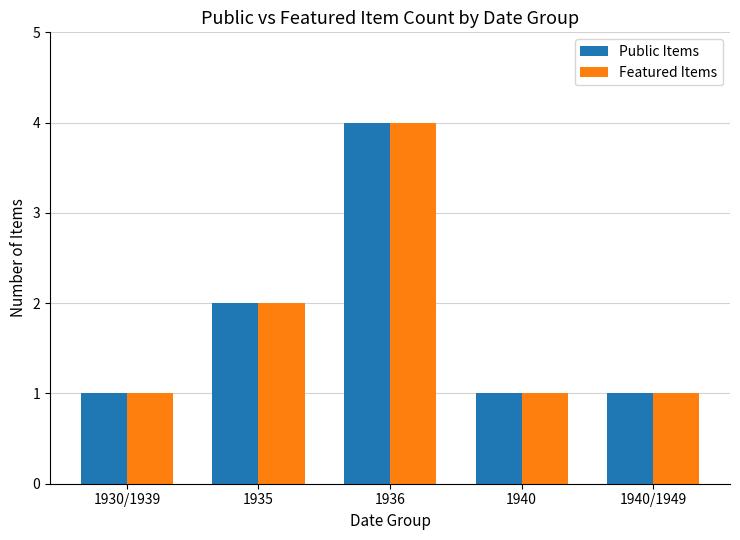

What is the average value of the Public Items series?

2